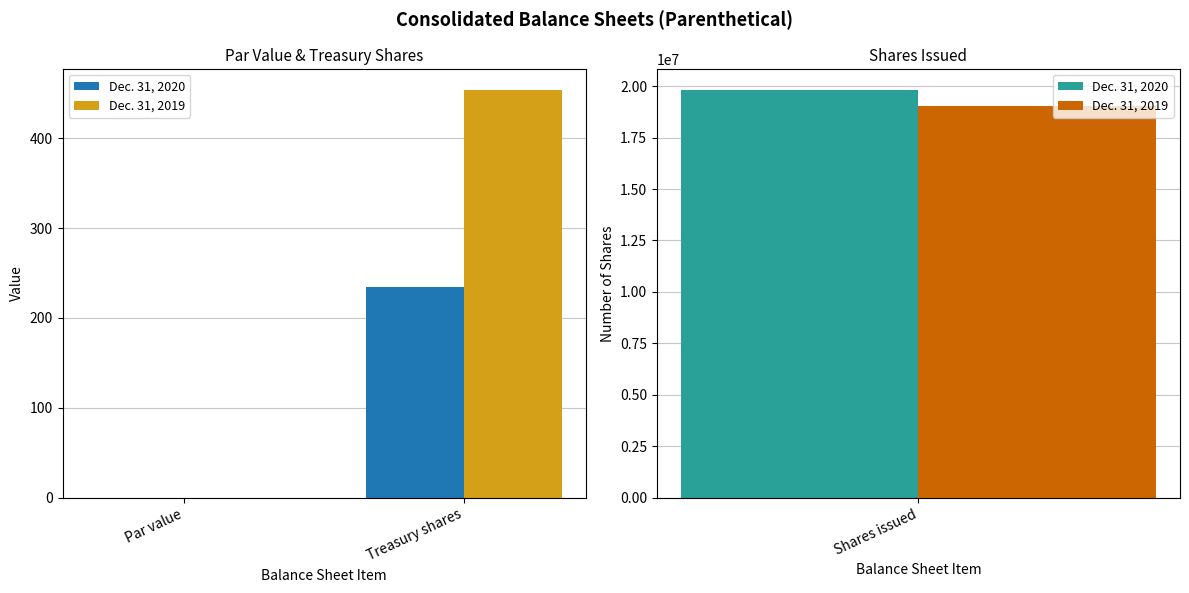

What is the smallest value displayed?

0.1